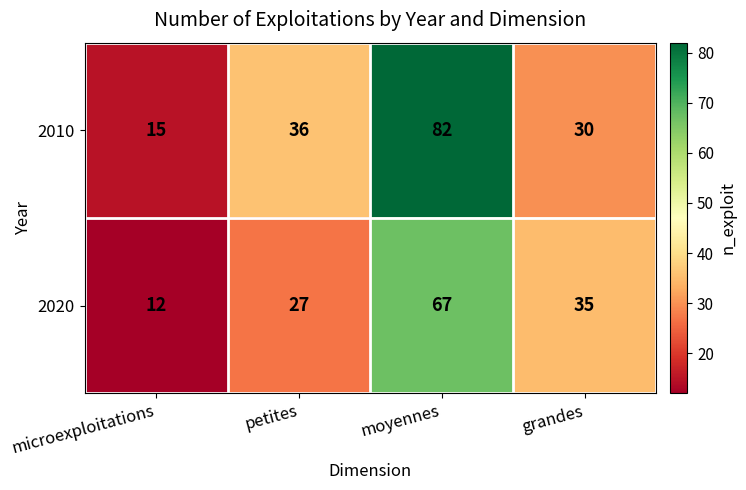

Reading left to right, transcribe all the data shown in this chart.

2010: 15	36	82	30
2020: 12	27	67	35